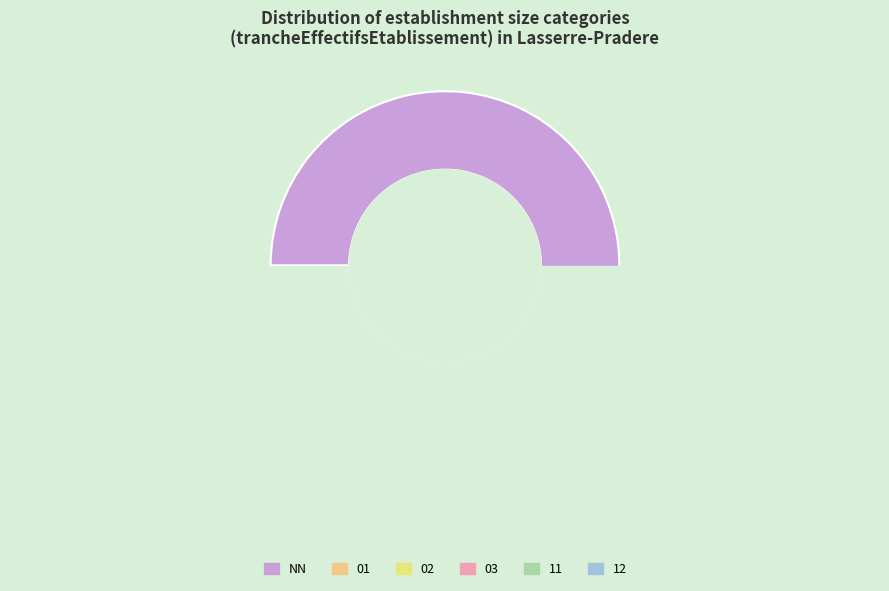

Count the number of slices in the pie.

6